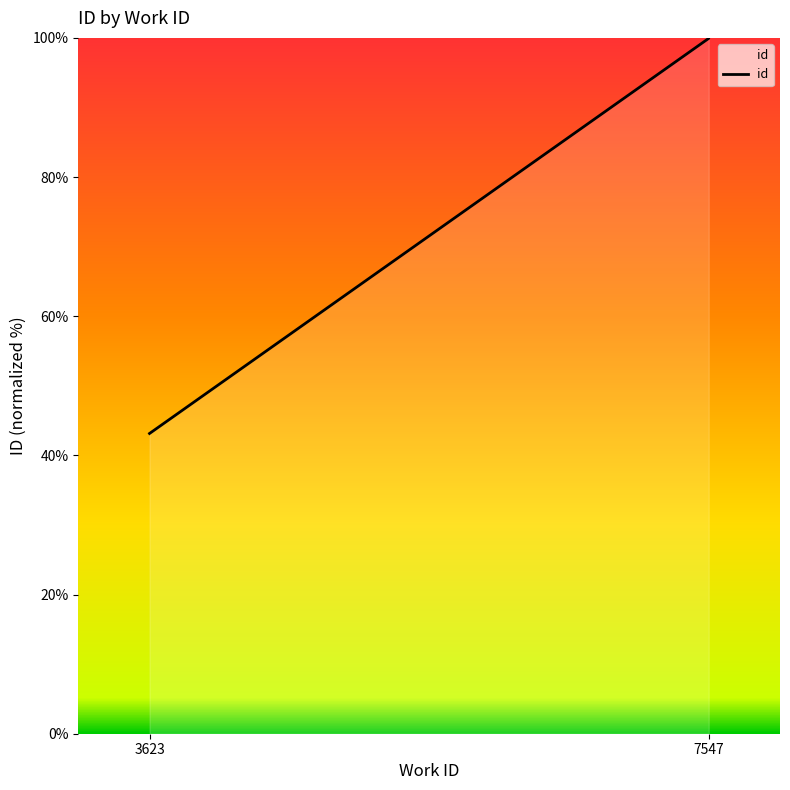

Does the chart display data point markers on the line(s)?

No